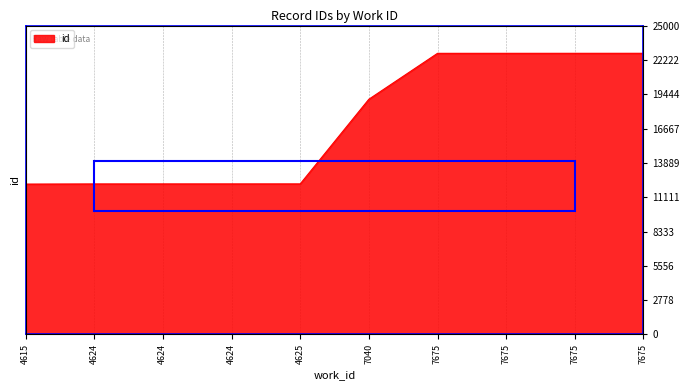

Rank the categories by value from lowest to highest.

4615, 4624, 4624, 4624, 4625, 7040, 7675, 7675, 7675, 7675